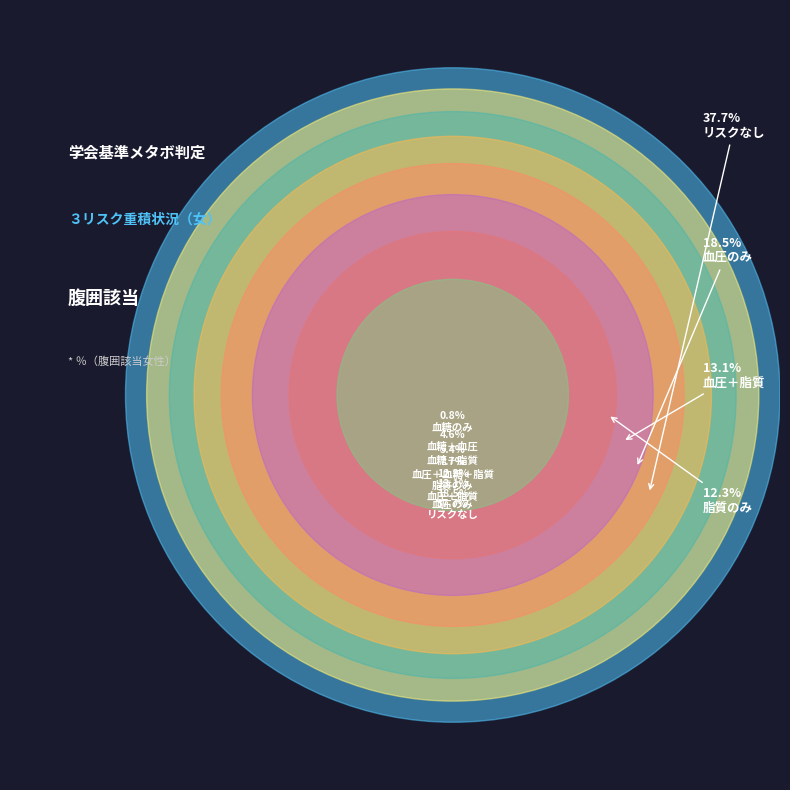

The 血圧＋血糖＋脂質 slice represents 1% of the pie. True or false?

False